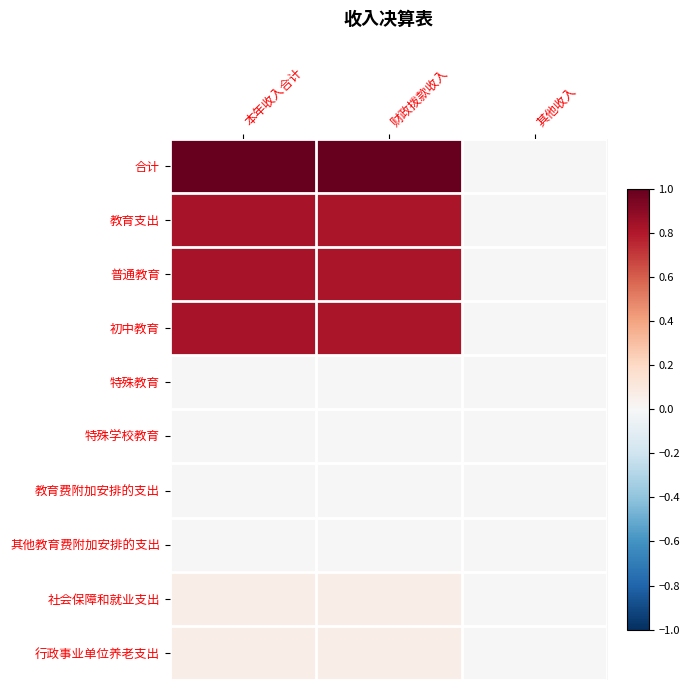

Which label corresponds to the smallest value in the chart?

其他收入